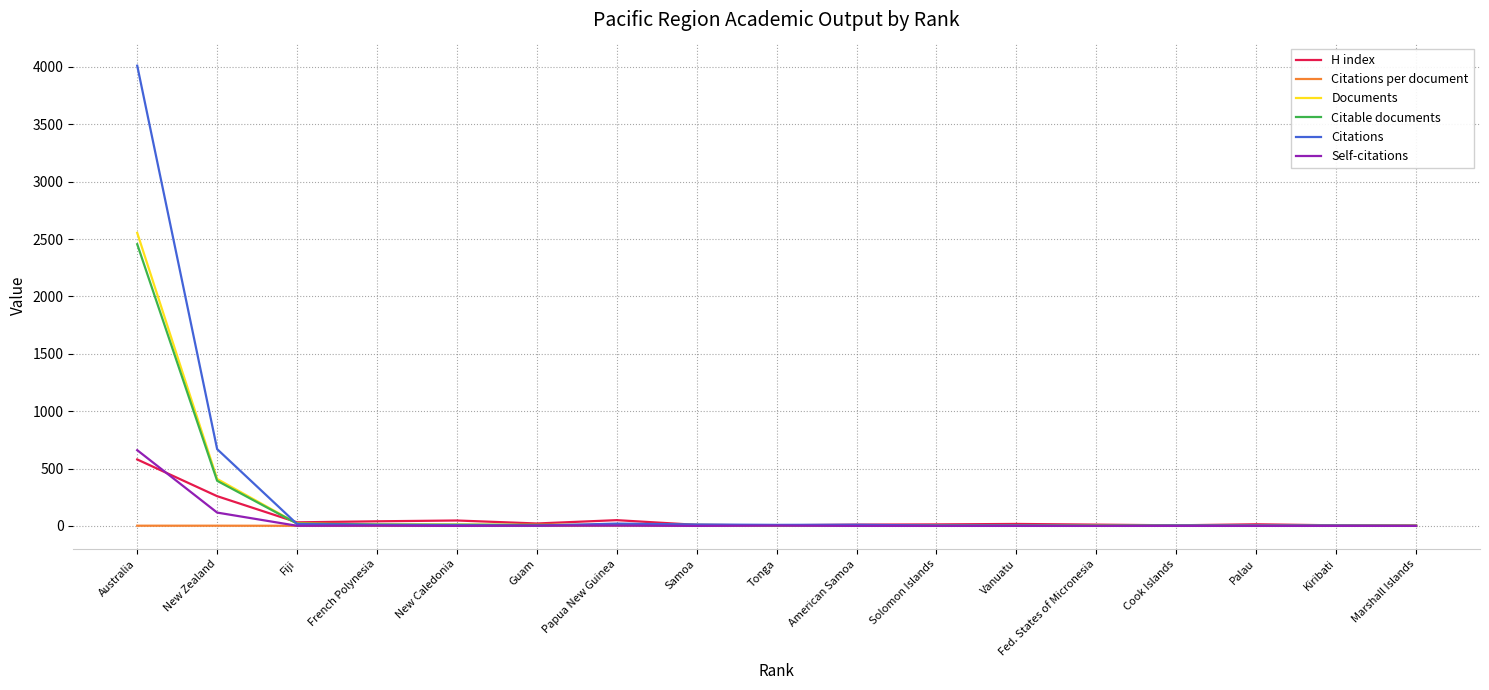

True or false: Self-citations has a value of 366.9 at Fed. States of Micronesia.

False